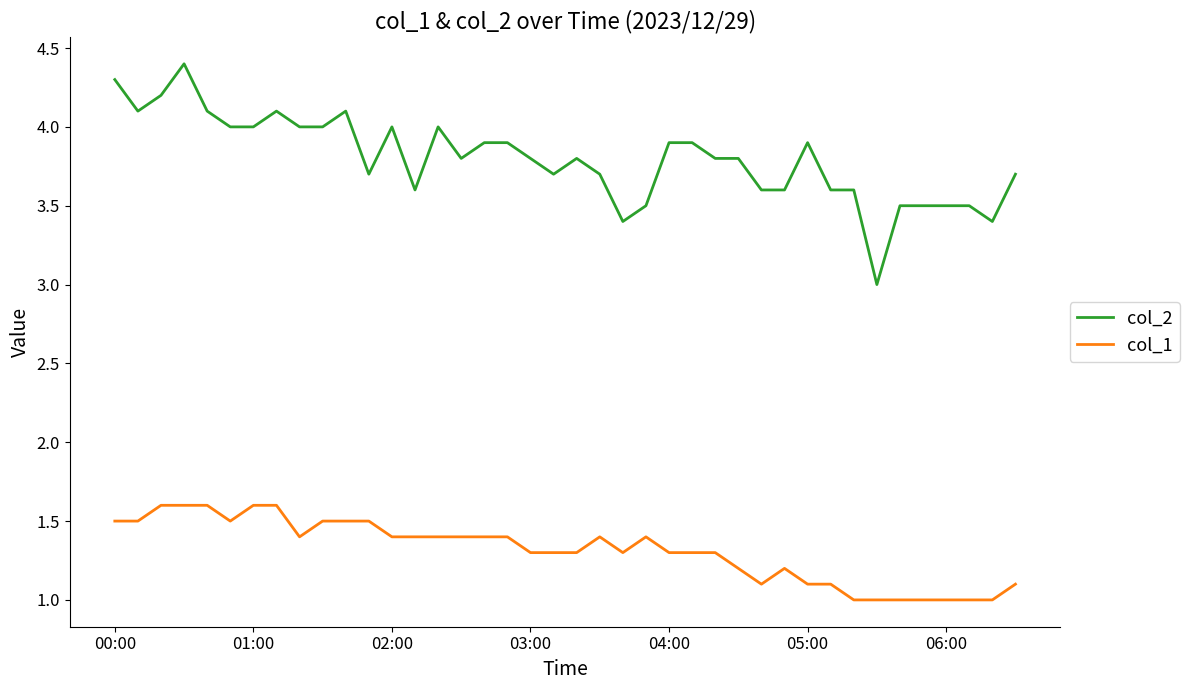

Which series has the largest total across all categories?

col_2